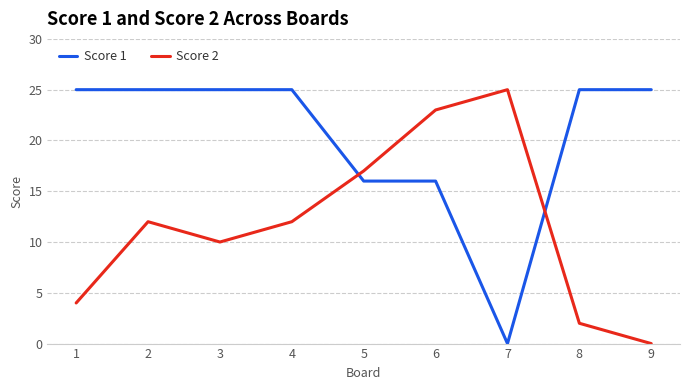

At which label does Score 2 reach its peak?

7